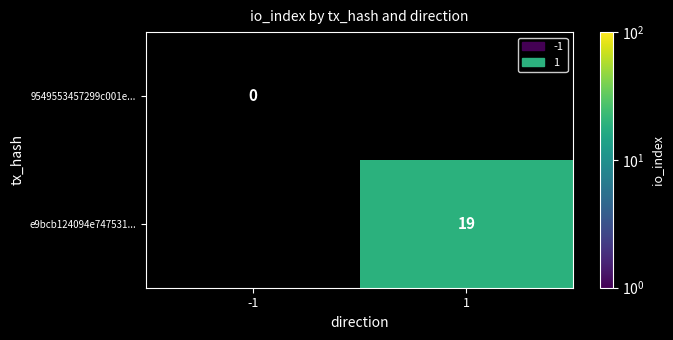

The value of e9bcb124094e747531... at 1 is 28. True or false?

False